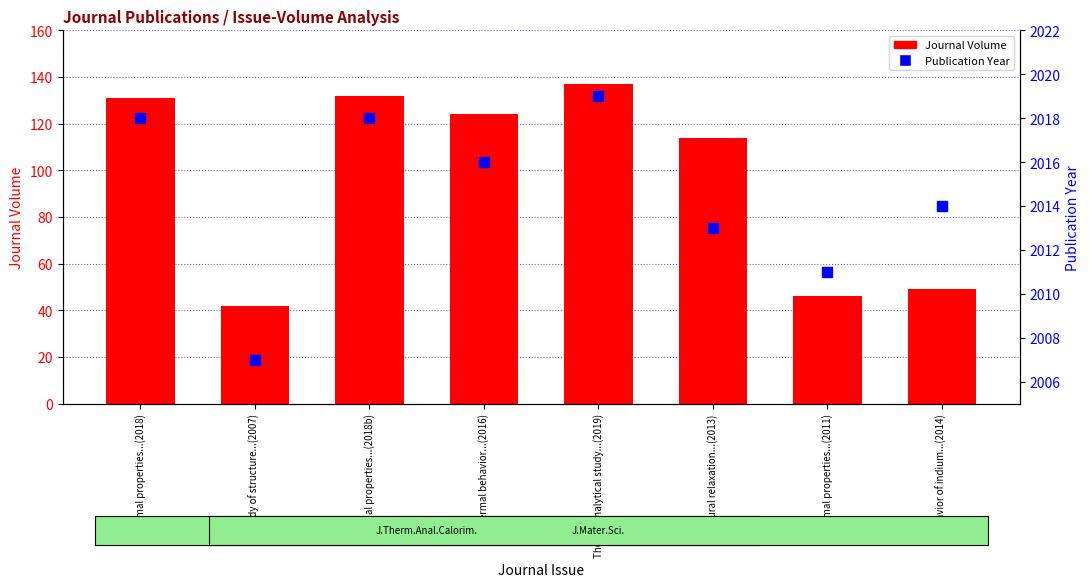

Is the value of Publication Year at Study of structure...(2007) greater than the value of Journal Volume at Thermal properties...(2011)?

Yes